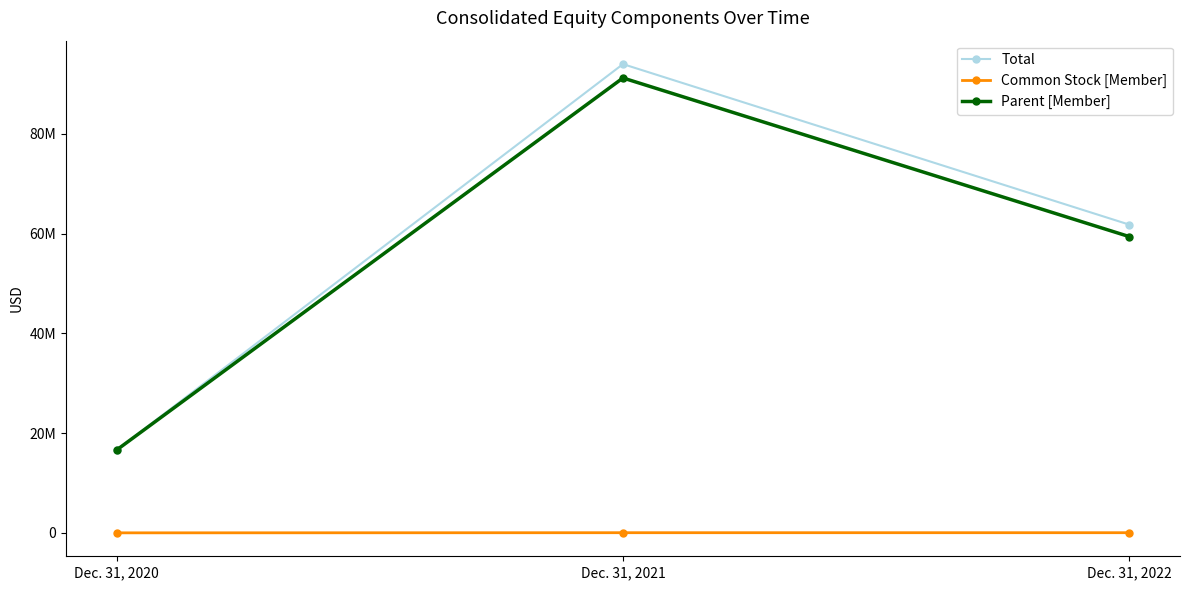

What is the sum of the Common Stock [Member] values at Dec. 31, 2020 and Dec. 31, 2022?

73198